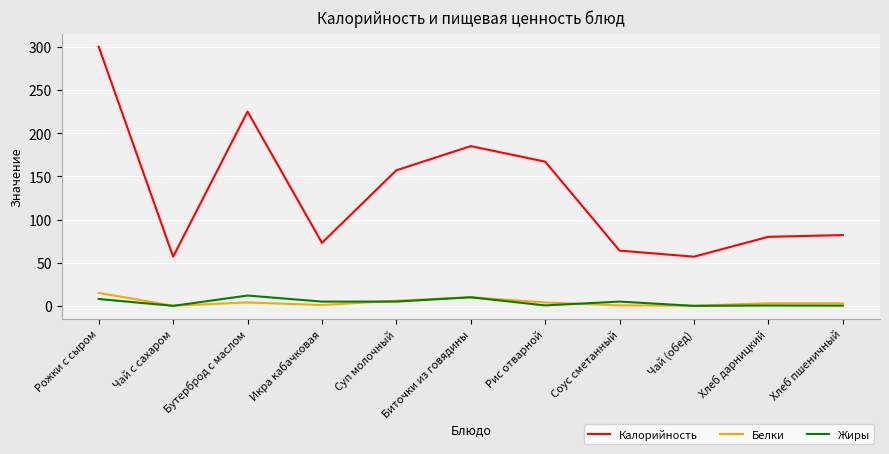

After their last crossing, which series has the higher values: Жиры or Белки?

Белки